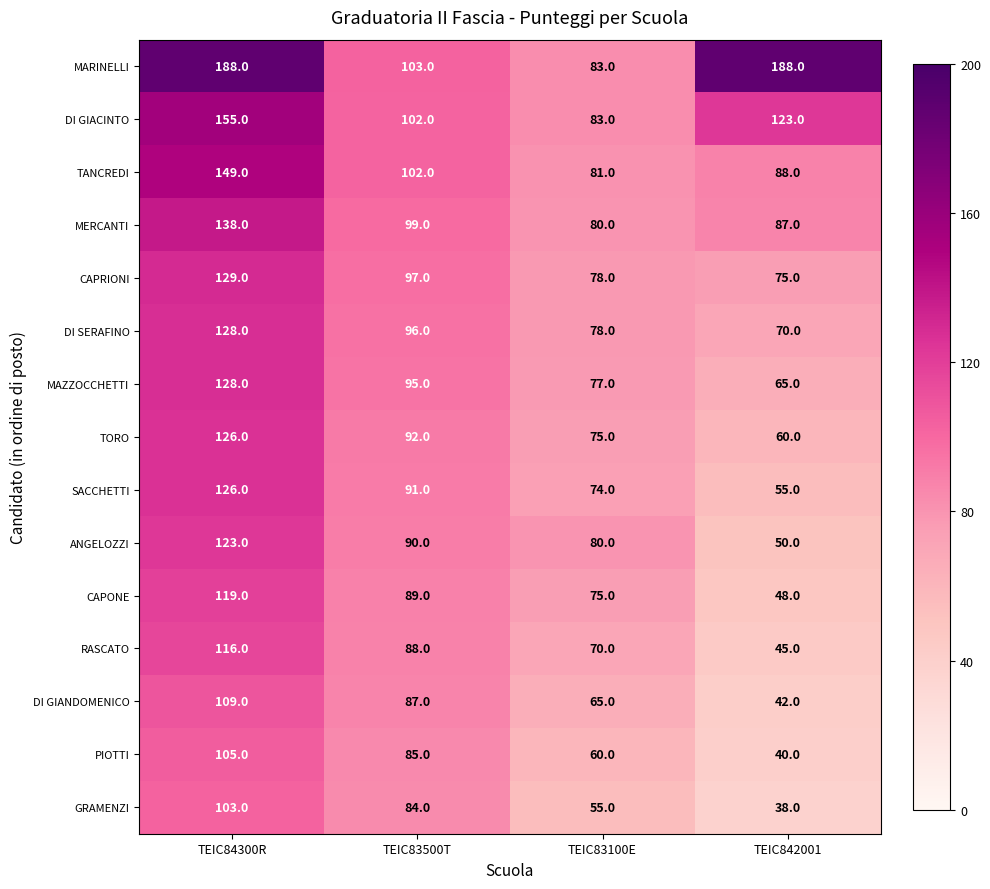

Rank the series at TEIC842001 from highest to lowest value.

MARINELLI, DI GIACINTO, TANCREDI, MERCANTI, CAPRIONI, DI SERAFINO, MAZZOCCHETTI, TORO, SACCHETTI, ANGELOZZI, CAPONE, RASCATO, DI GIANDOMENICO, PIOTTI, GRAMENZI